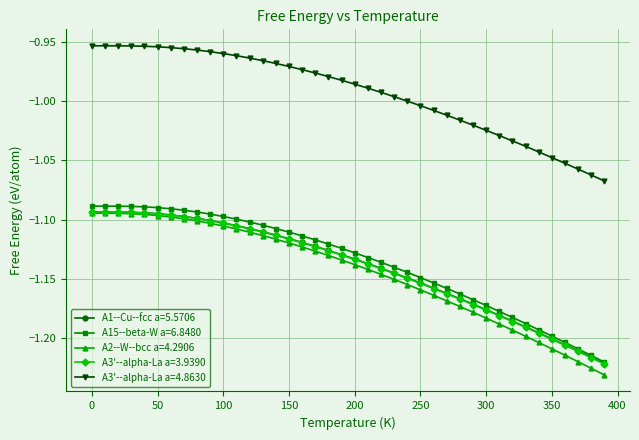

Which series has the largest total across all categories?

A3'--alpha-La a=4.8630